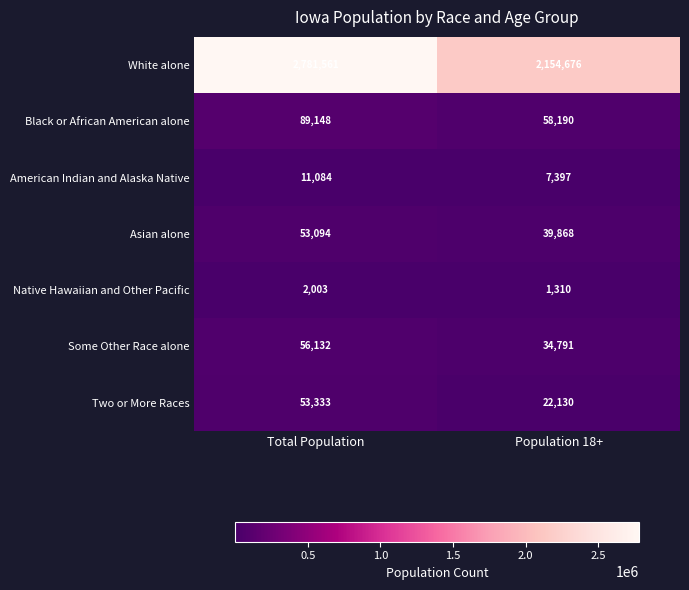

Which category has the highest value across all series?

Total Population